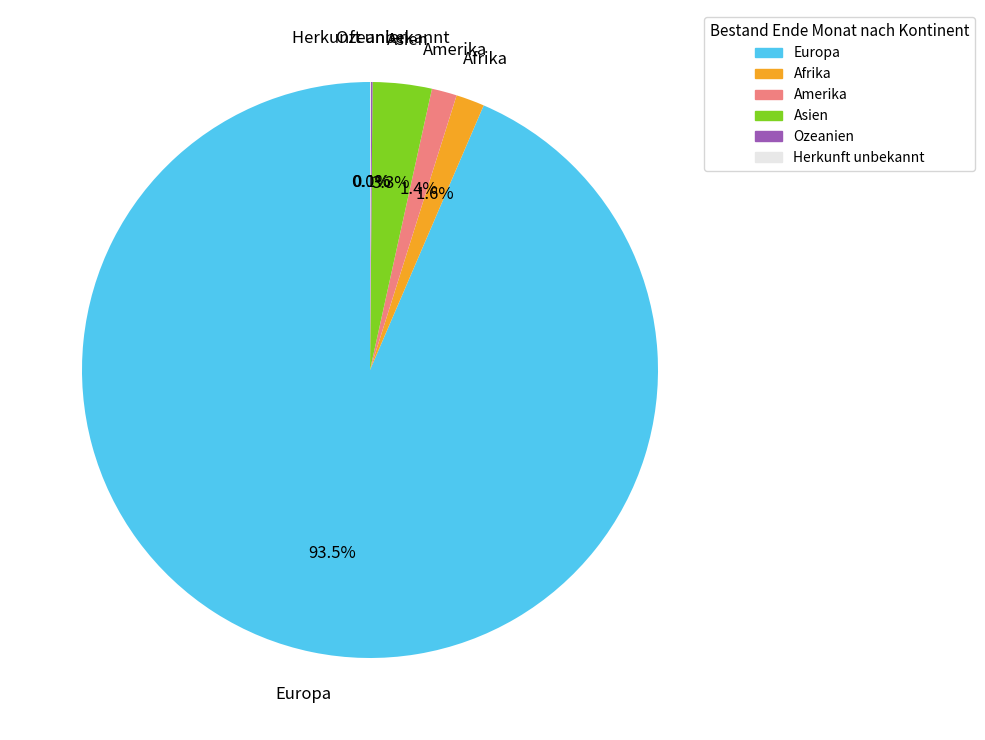

Which category has the biggest portion of the pie?

Europa